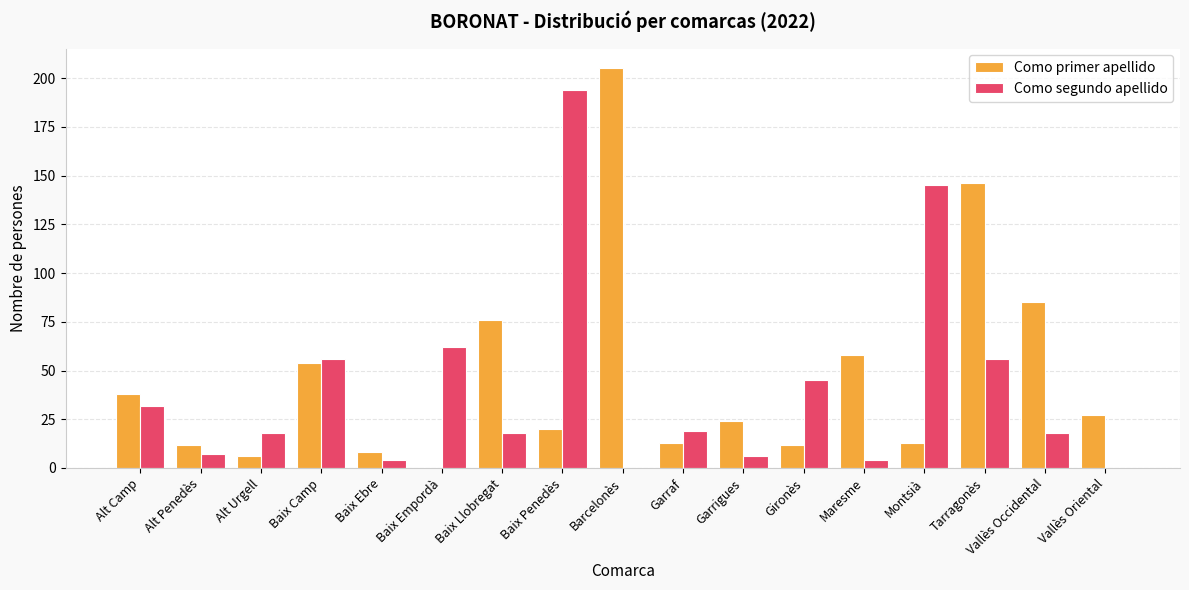

Is the value of Como primer apellido at Alt Penedès greater than the value of Como segundo apellido at Garrigues?

Yes